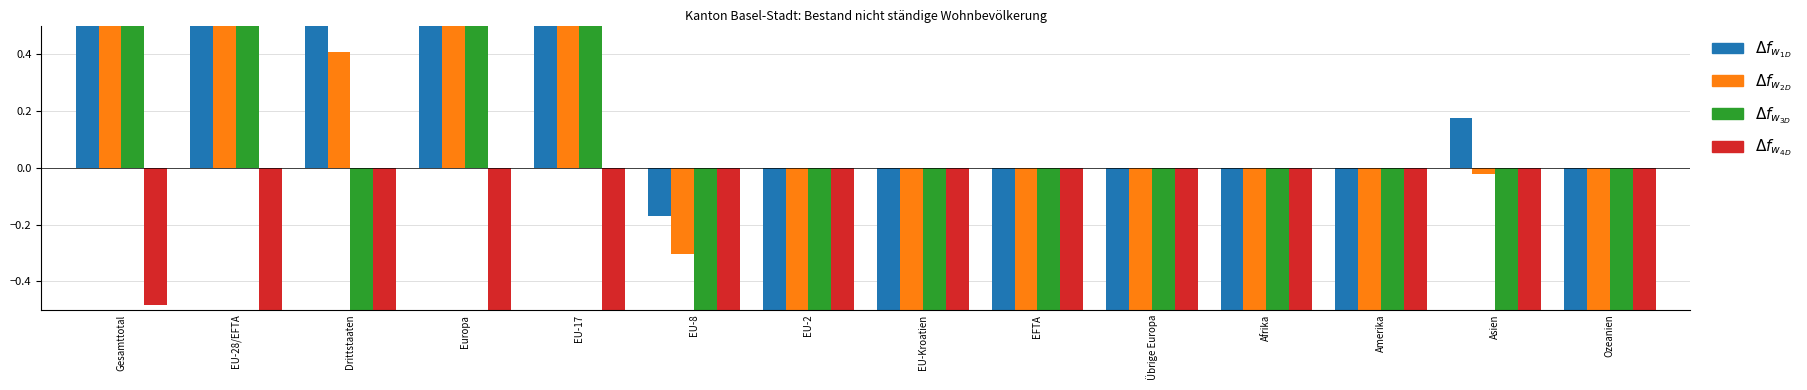

Reading left to right, what are all the values shown in this chart?

Total nicht ständige: 6.5	4.6	0.9	4.8	3.5	-0.2	-0.7	-1.0	-1.0	-0.8	-0.9	-0.6	0.2	-1.0
Kurzaufenthalter >4<12M: 3.9	2.5	0.4	2.6	1.6	-0.3	-0.8	-1.0	-1.0	-0.9	-1.0	-0.7	-0.0	-1.0
Dienstleistungserbringer: 0.9	0.8	-0.9	0.8	0.7	-0.9	-1.0	-1.0	-1.0	-1.0	-1.0	-1.0	-1.0	-1.0
Kurzaufenthalter <=4M: -0.5	-0.7	-0.7	-0.7	-0.8	-1.0	-1.0	-1.0	-1.0	-1.0	-1.0	-0.9	-0.9	-1.0